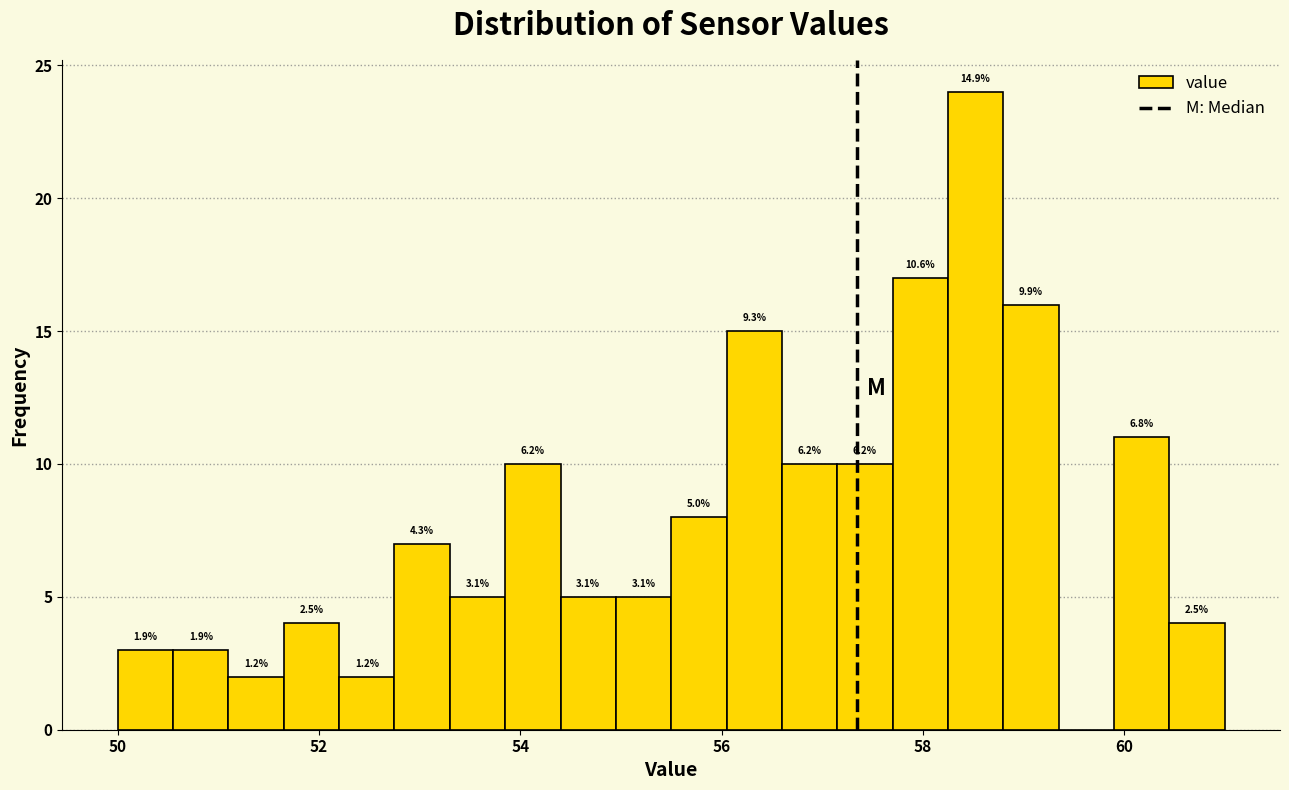

Around what value on the x-axis is the tallest bar? Give the approximate position of its centre, as read against the axis.

58.6